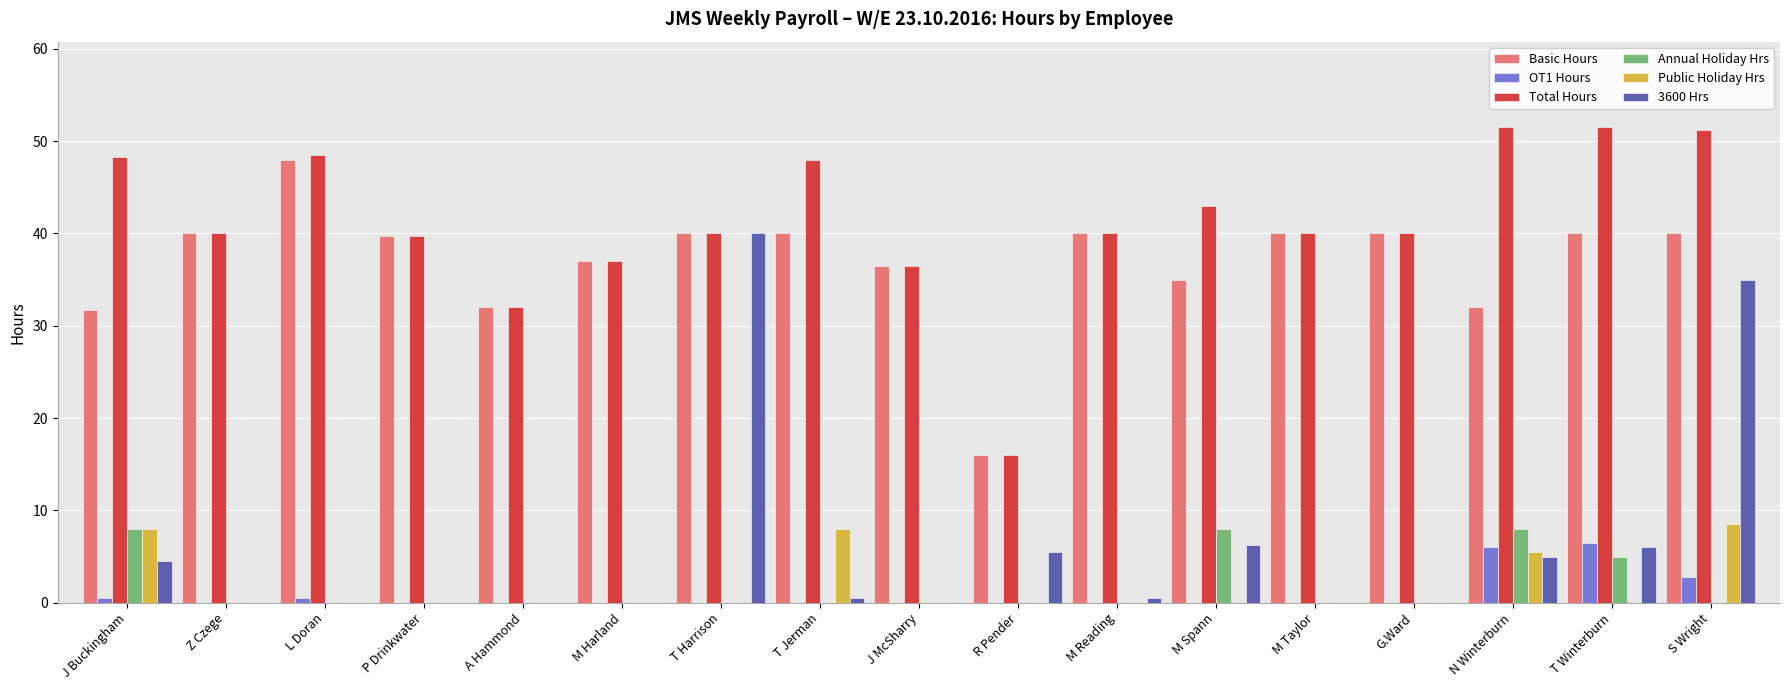

The Total Hours series shows 16.0 at R Pender. True or false?

True